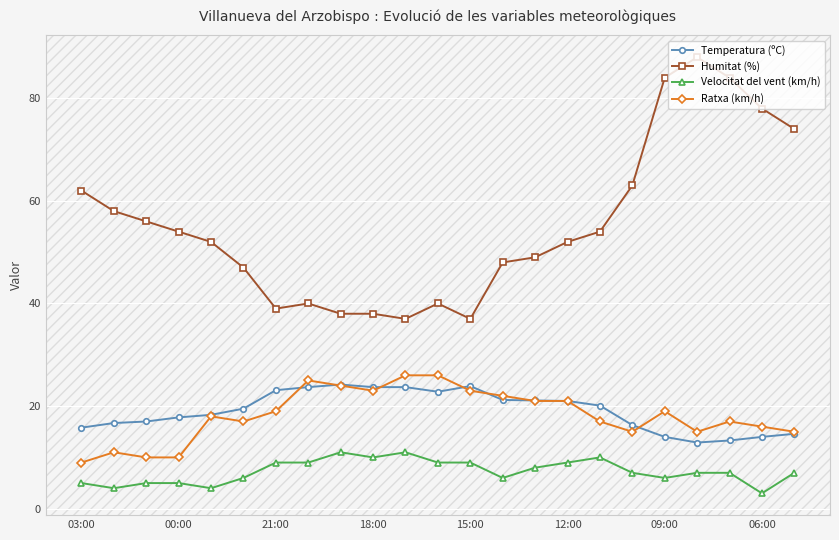

Does the chart have visible grid lines?

Yes